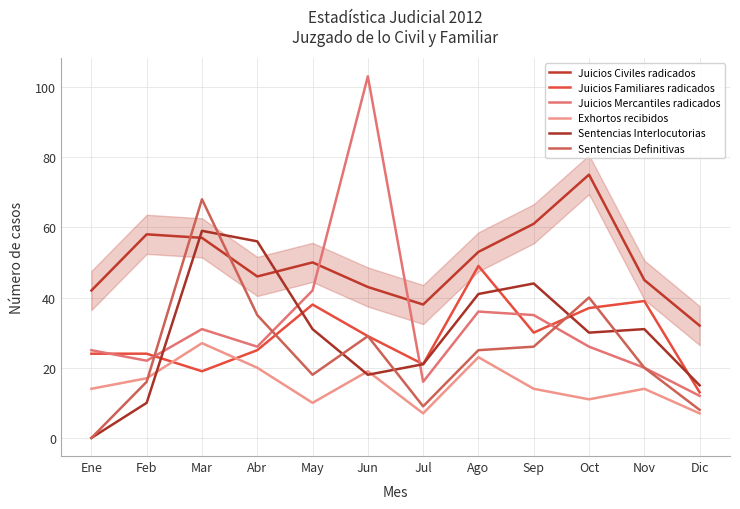

True or false: Juicios Familiares radicados and Juicios Civiles radicados intersect in this chart.

False